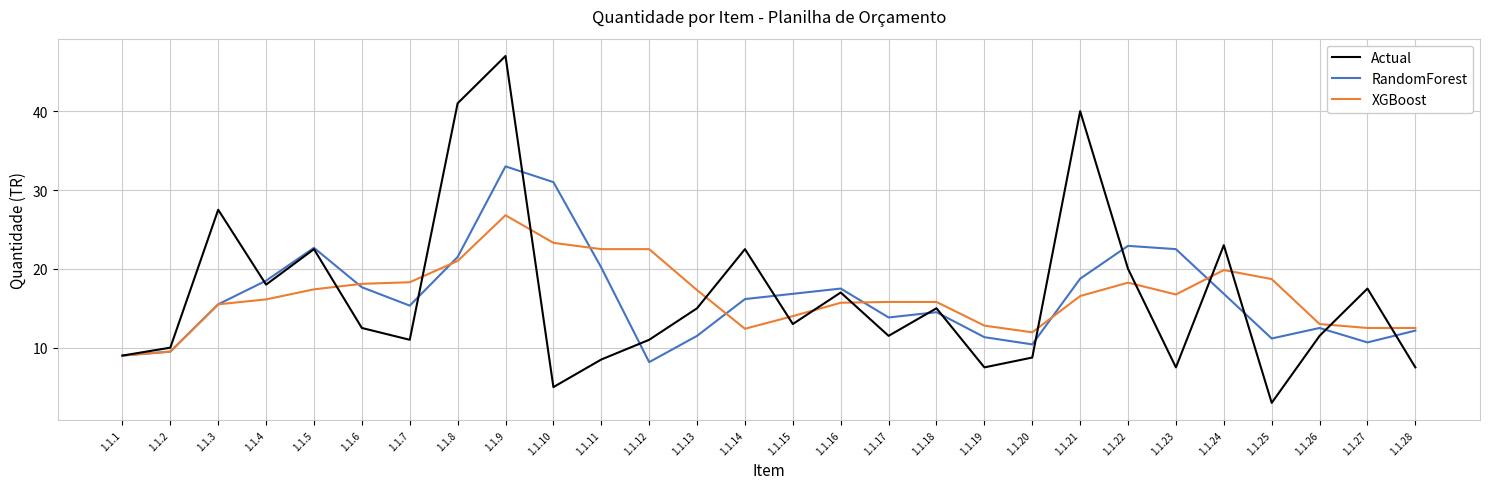

At 1.1.21, list the series in order from smallest to largest.

XGBoost, RandomForest, Actual